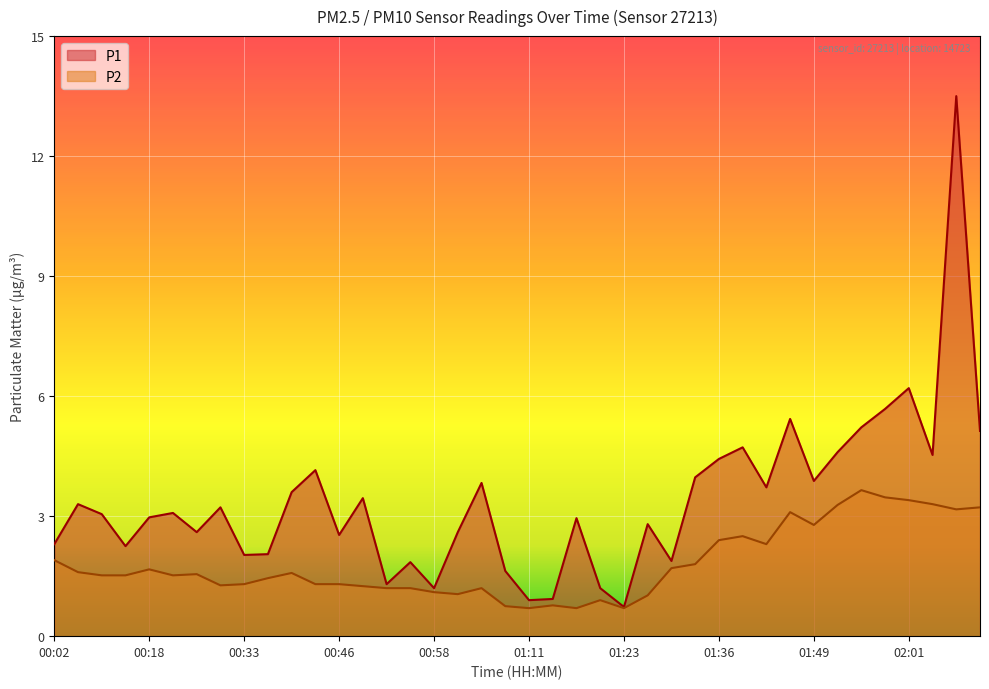

What is the difference between the maximum and minimum values in the P1 series?

12.8